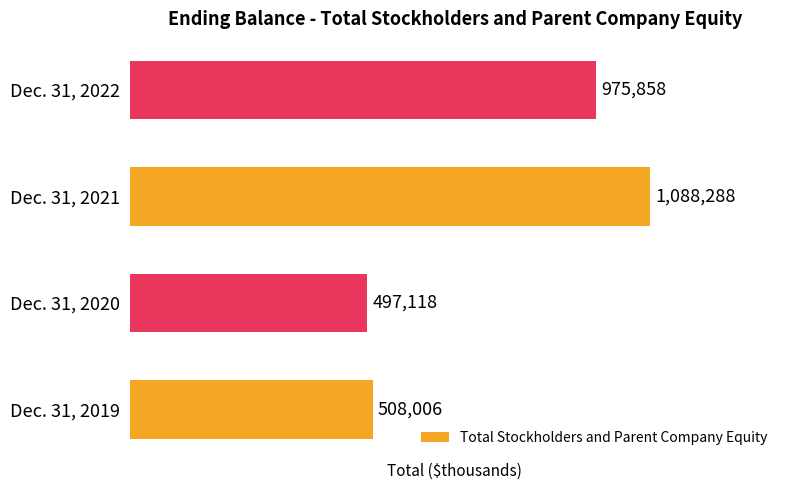

True or false: the data shows 665633 at Dec. 31, 2019.

False